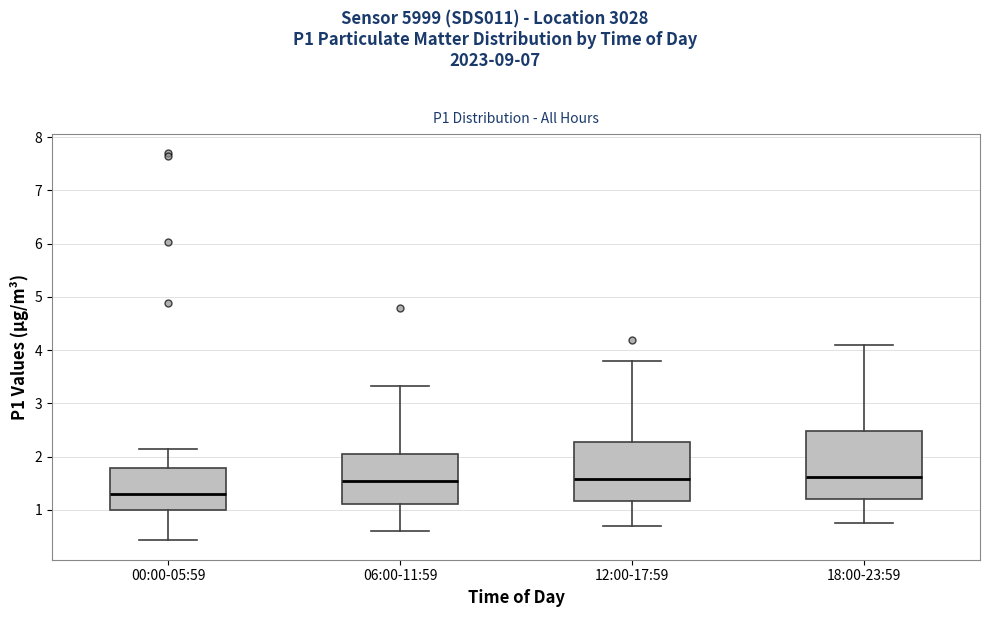

Reading left to right, read every box against the y-axis: the position of its median line, the range the box covers, and the ends of its whiskers. The values are not printed on the chart, so give them approximately, as read against the axis.

00:00-05:59: median 1.3, box 1.0 to 1.8, whiskers 0.4 to 2.2
06:00-11:59: median 1.5, box 1.1 to 2.1, whiskers 0.6 to 3.3
12:00-17:59: median 1.6, box 1.2 to 2.3, whiskers 0.7 to 3.8
18:00-23:59: median 1.6, box 1.2 to 2.5, whiskers 0.8 to 4.1